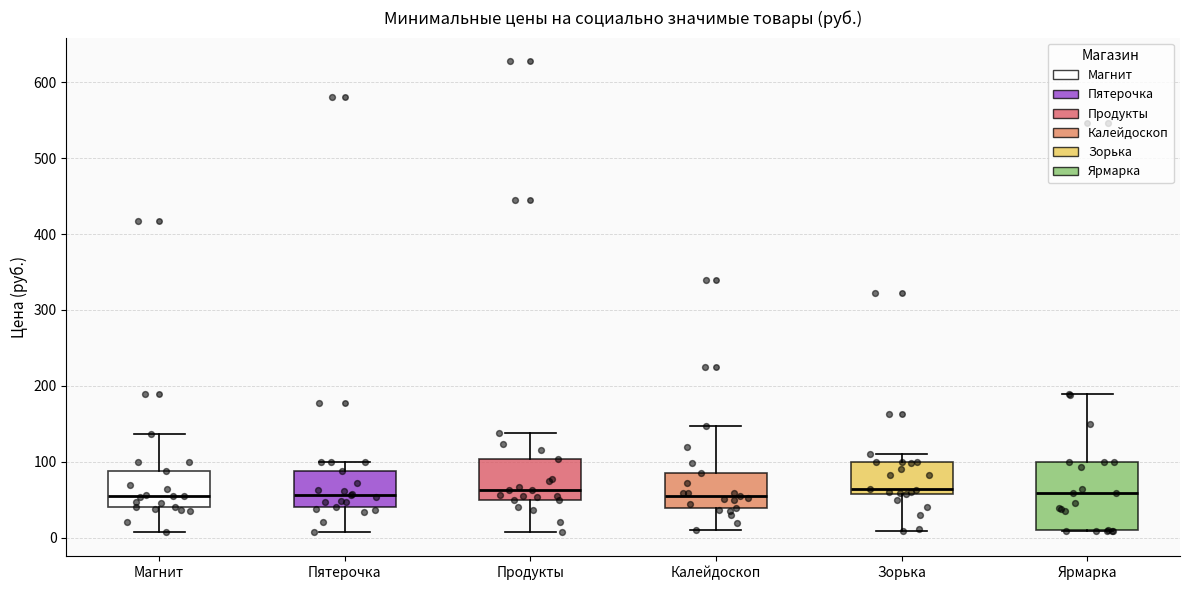

Reading left to right, transcribe this box plot: for each box, give where its median line is, the range the box spans, and where its two whiskers end, as read against the y-axis. The values are not printed on the chart, so give them approximately, as read against the axis.

Магнит: median 60, box 40 to 90, whiskers 10 to 140
Пятерочка: median 60, box 40 to 90, whiskers 10 to 100
Продукты: median 60, box 50 to 100, whiskers 10 to 140
Калейдоскоп: median 60, box 40 to 90, whiskers 10 to 150
Зорька: median 60 (just above the box's lower edge), box 60 to 100, whiskers 10 to 110
Ярмарка: median 60, box 10 to 100, whiskers 10 to 190